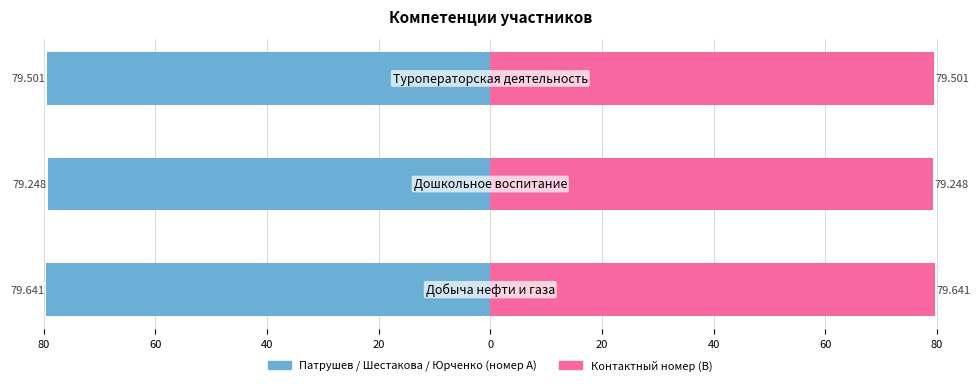

Is it true that Контактный номер (B) equals 79.6 at 80?

True